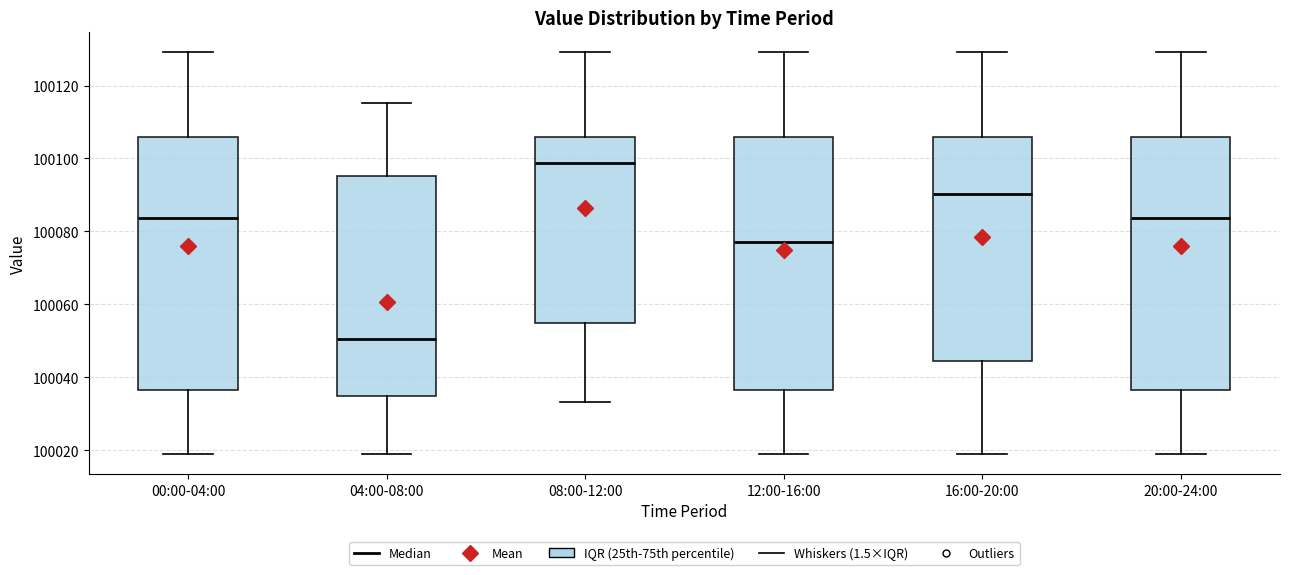

Where does the lower whisker of the box for 12:00-16:00 end on the y-axis? The values are not printed on the chart, so give them approximately, as read against the axis.

100018